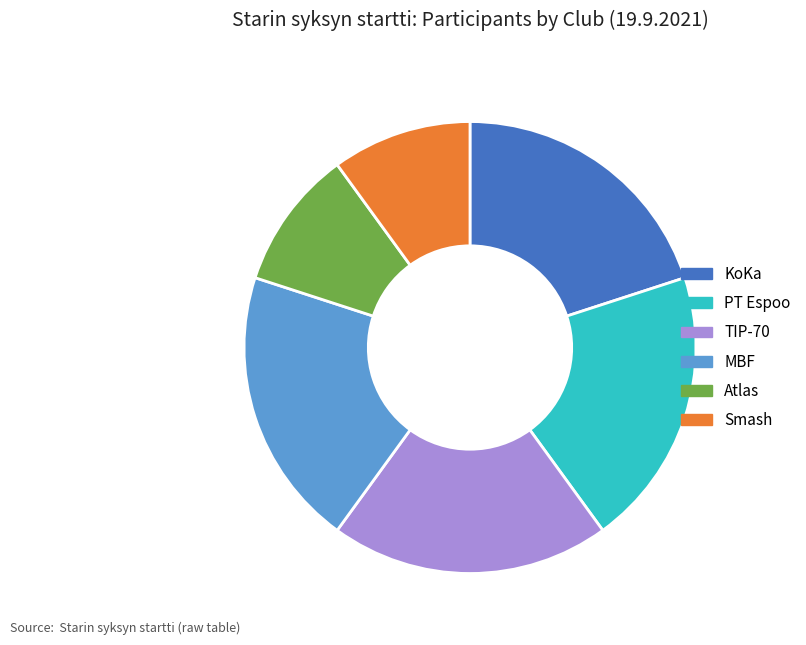

Is there any slice that represents more than half of the pie?

No